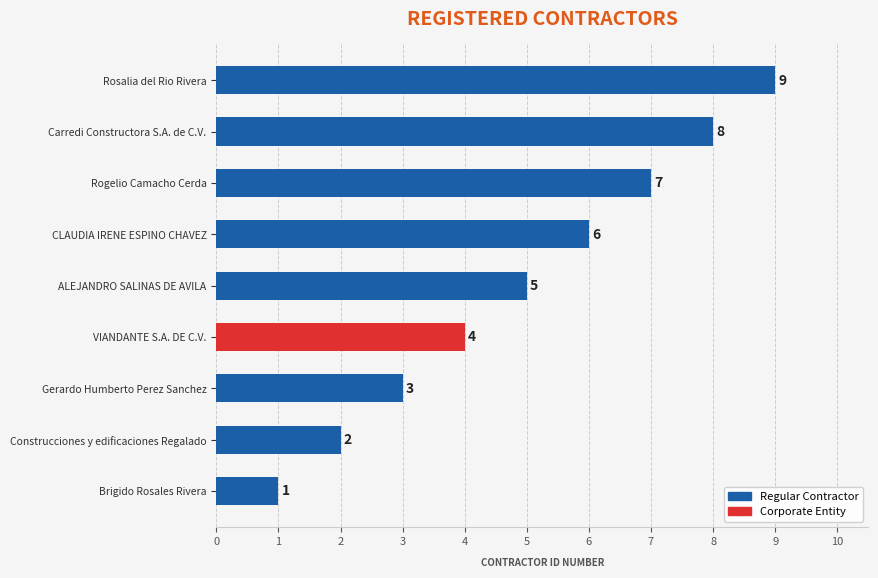

What value does the data have at Carredi Constructora S.A. de C.V.?

8